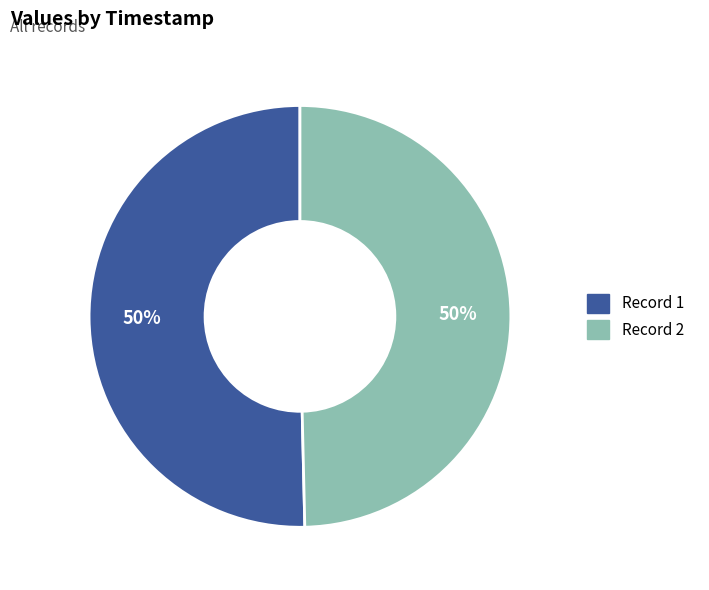

To the nearest percent, what is the average slice percentage?

50%